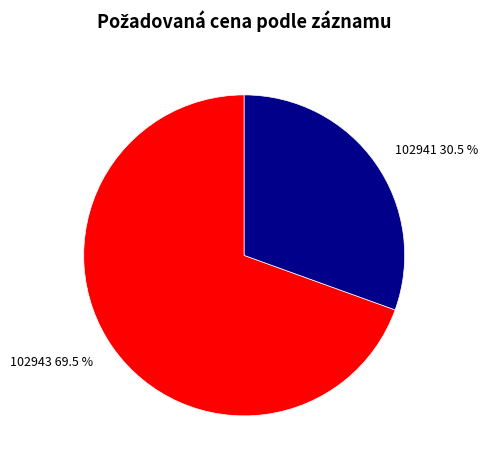

The 102941 slice represents 38% of the pie. True or false?

False